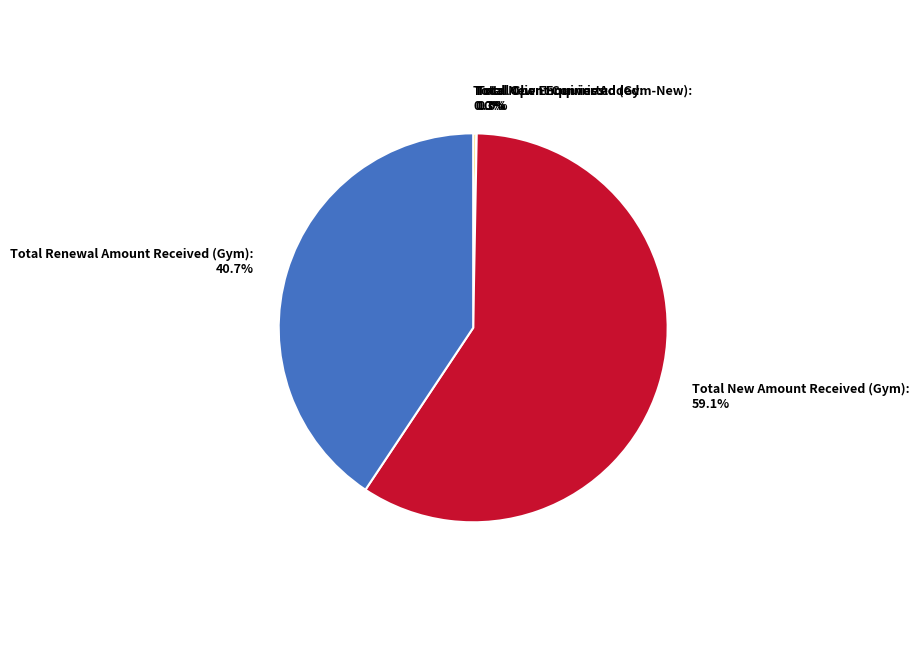

To the nearest percent, what is the average slice percentage?

20%